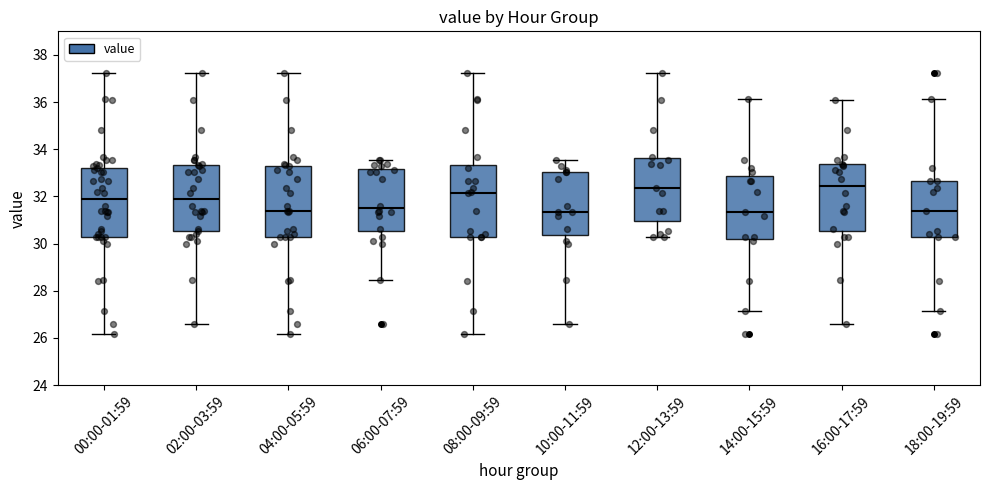

Reading left to right, transcribe this box plot: for each box, give where its median line is, the range the box spans, and where its two whiskers end, as read against the y-axis. The values are not printed on the chart, so give them approximately, as read against the axis.

00:00-01:59: median 31.8, box 30.2 to 33.2, whiskers 26.2 to 37.2
02:00-03:59: median 31.8, box 30.6 to 33.4, whiskers 26.6 to 37.2
04:00-05:59: median 31.4, box 30.2 to 33.4, whiskers 26.2 to 37.2
06:00-07:59: median 31.6, box 30.6 to 33.2, whiskers 28.4 to 33.6
08:00-09:59: median 32.2, box 30.2 to 33.4, whiskers 26.2 to 37.2
10:00-11:59: median 31.4, box 30.4 to 33.0, whiskers 26.6 to 33.6
12:00-13:59: median 32.4, box 31.0 to 33.6, whiskers 30.2 to 37.2
14:00-15:59: median 31.4, box 30.2 to 32.8, whiskers 27.2 to 36.2
16:00-17:59: median 32.4, box 30.6 to 33.4, whiskers 26.6 to 36.2
18:00-19:59: median 31.4, box 30.2 to 32.6, whiskers 27.2 to 36.2